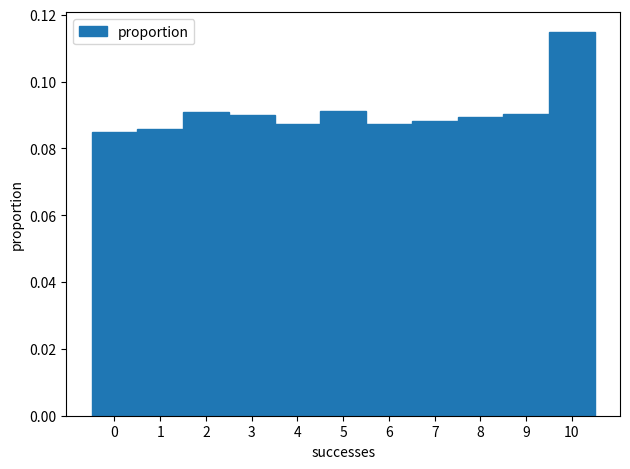

Over which range of the x-axis is the bar tallest?

9.5 to 10.5